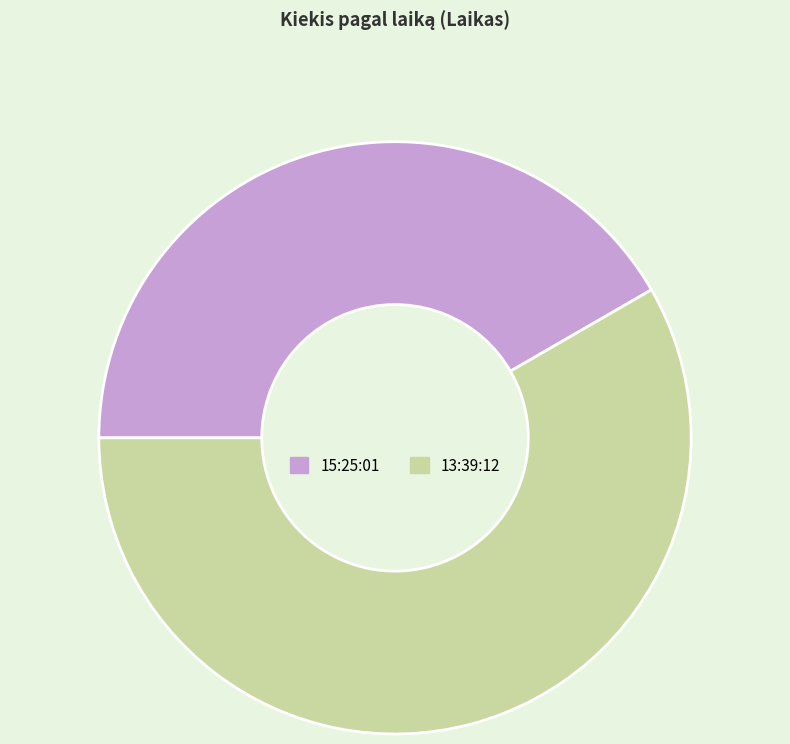

Is 13:39:12 the majority of the pie?

Yes